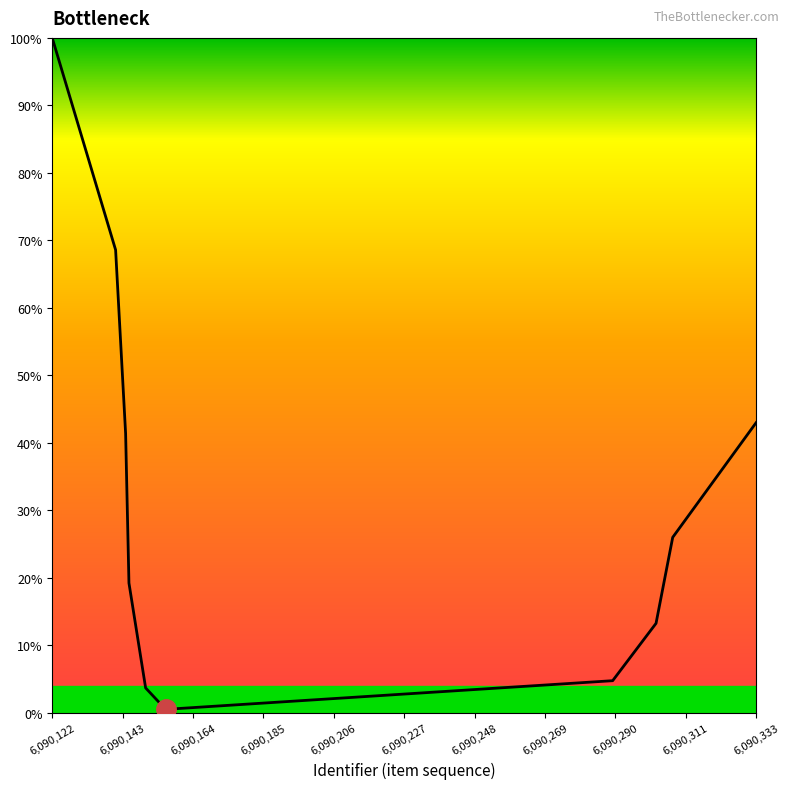

True or false: there are more than 0 points higher than both neighbors.

False